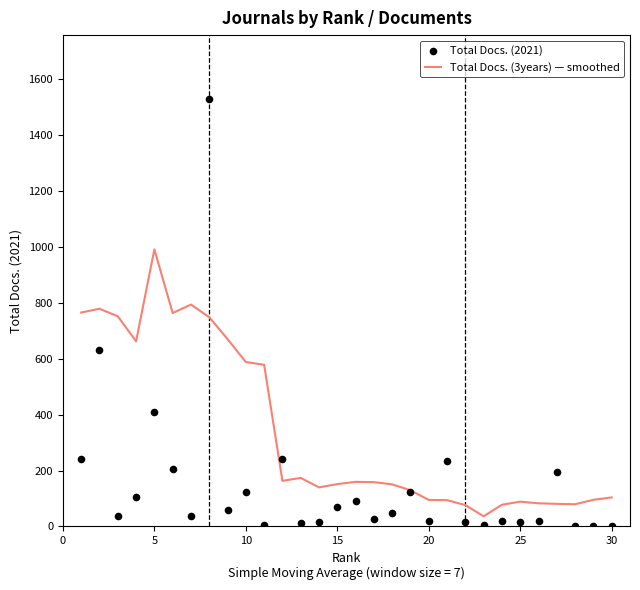

What is the highest value of the Total Docs. (3years) — smoothed series?

991.4